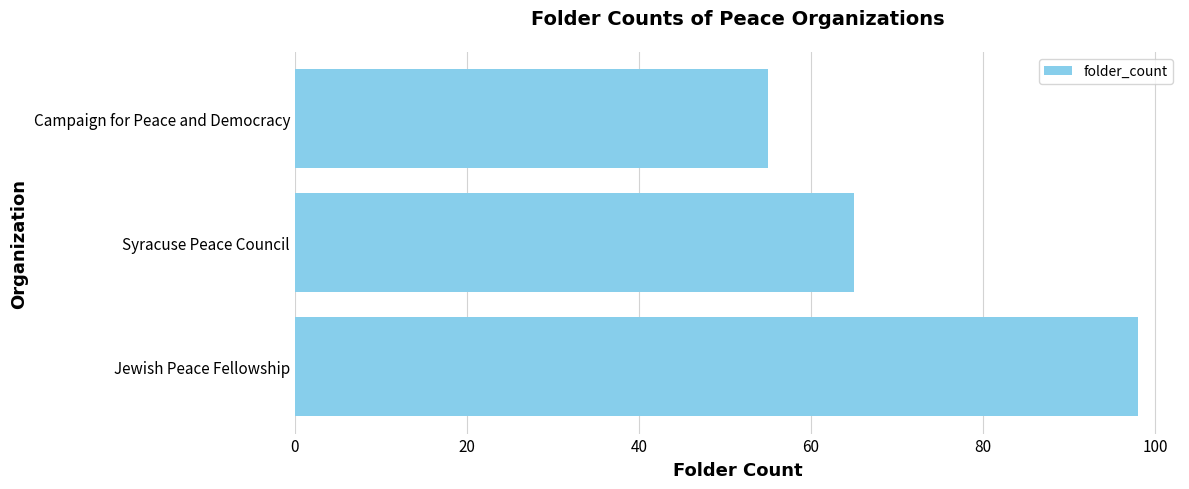

What is the difference between the maximum and minimum values?

43